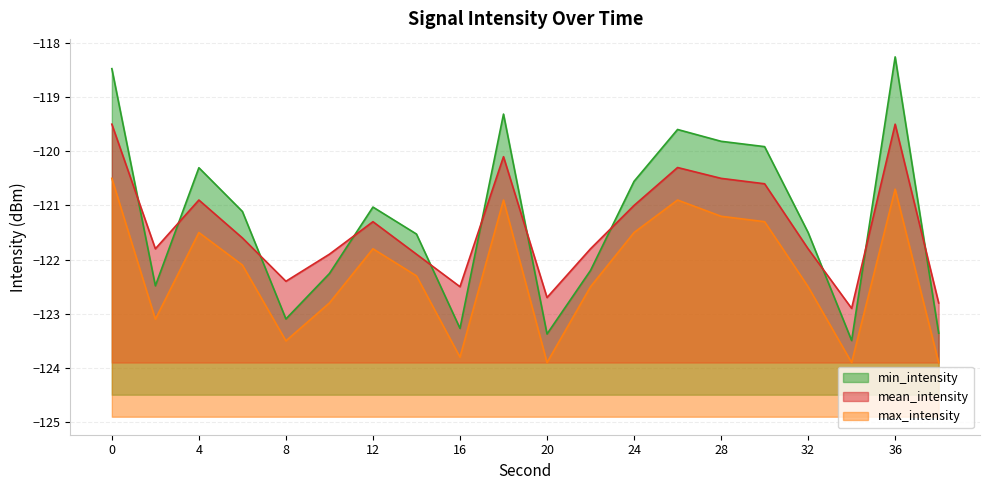

What is the minimum value for max_intensity?

-123.9